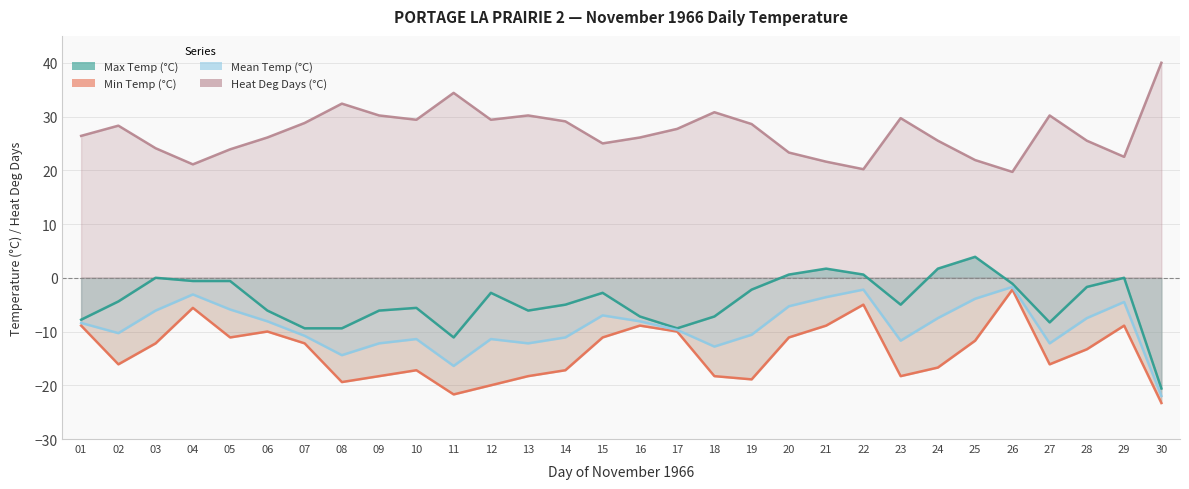

Reading left to right, list all the values displayed in this chart.

Max Temp (°C): -7.8	-4.4	0.0	-0.6	-0.6	-6.1	-9.4	-9.4	-6.1	-5.6	-11.1	-2.8	-6.1	-5.0	-2.8	-7.2	-9.4	-7.2	-2.2	0.6	1.7	0.6	-5.0	1.7	3.9	-1.1	-8.3	-1.7	0.0	-20.6
Min Temp (°C): -8.9	-16.1	-12.2	-5.6	-11.1	-10.0	-12.2	-19.4	-18.3	-17.2	-21.7	-20.0	-18.3	-17.2	-11.1	-8.9	-10.0	-18.3	-18.9	-11.1	-8.9	-5.0	-18.3	-16.7	-11.7	-2.2	-16.1	-13.3	-8.9	-23.3
Mean Temp (°C): -8.4	-10.3	-6.1	-3.1	-5.9	-8.1	-10.8	-14.4	-12.2	-11.4	-16.4	-11.4	-12.2	-11.1	-7.0	-8.1	-9.7	-12.8	-10.6	-5.3	-3.6	-2.2	-11.7	-7.5	-3.9	-1.7	-12.2	-7.5	-4.5	-22.0
Heat Deg Days (°C): 26.4	28.3	24.1	21.1	23.9	26.1	28.8	32.4	30.2	29.4	34.4	29.4	30.2	29.1	25.0	26.1	27.7	30.8	28.6	23.3	21.6	20.2	29.7	25.5	21.9	19.7	30.2	25.5	22.5	40.0